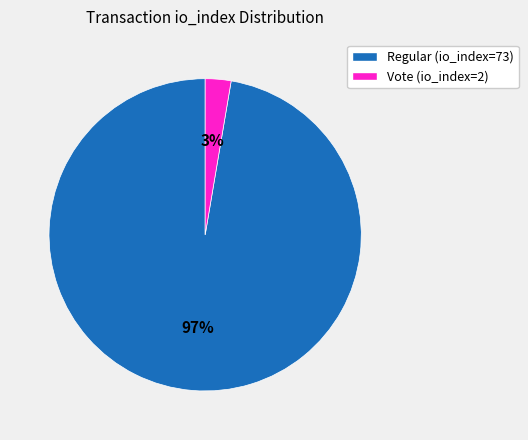

Which category has the biggest portion of the pie?

Regular (io_index=73)